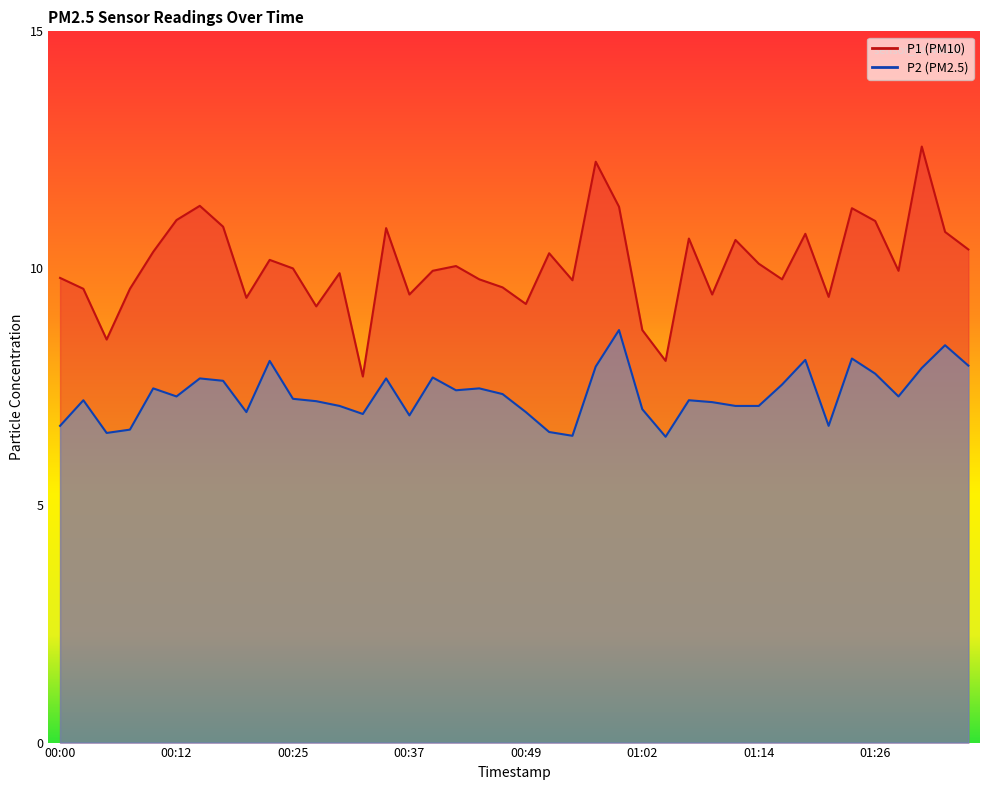

List the labels in order of P1 value, smallest first.

00:32, 01:04, 00:05, 01:02, 00:27, 00:49, 00:20, 01:21, 00:37, 01:09, 00:03, 00:07, 00:47, 00:54, 00:44, 01:16, 00:00, 00:29, 00:39, 01:29, 00:25, 00:42, 01:14, 00:22, 00:52, 00:10, 01:36, 01:11, 01:06, 01:19, 01:34, 00:34, 00:17, 01:26, 00:12, 01:24, 00:59, 00:15, 00:57, 01:31